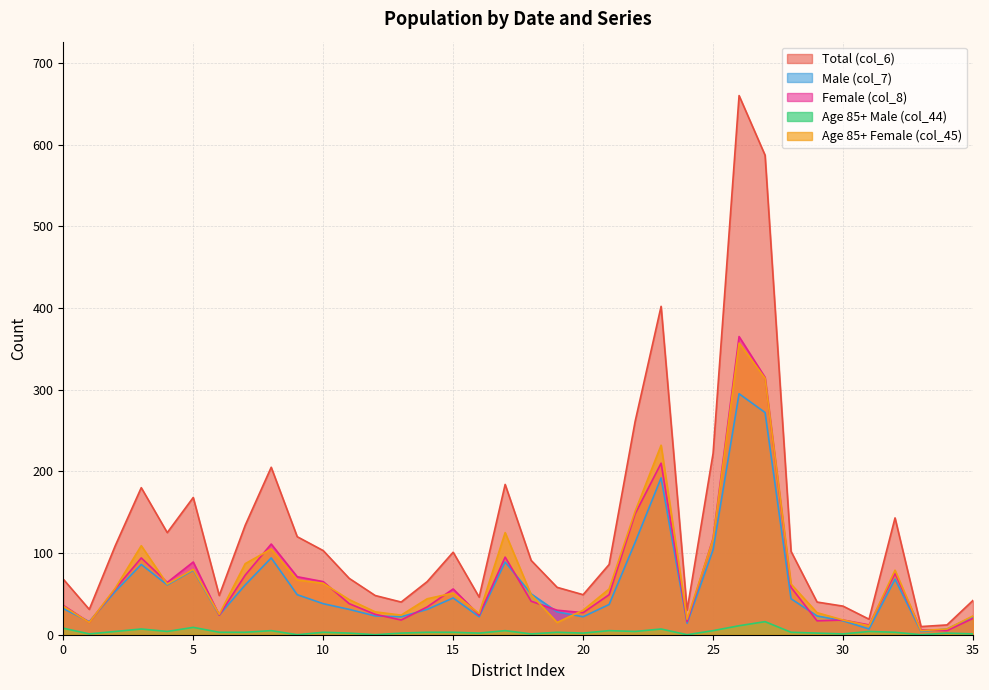

Which label corresponds to the smallest value in the chart?

9